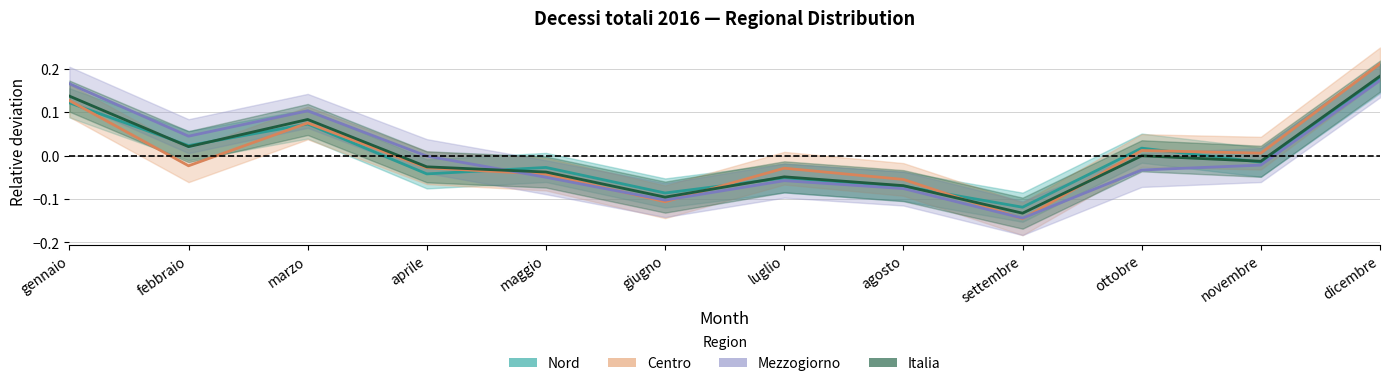

Between ottobre and marzo, which is larger?

marzo